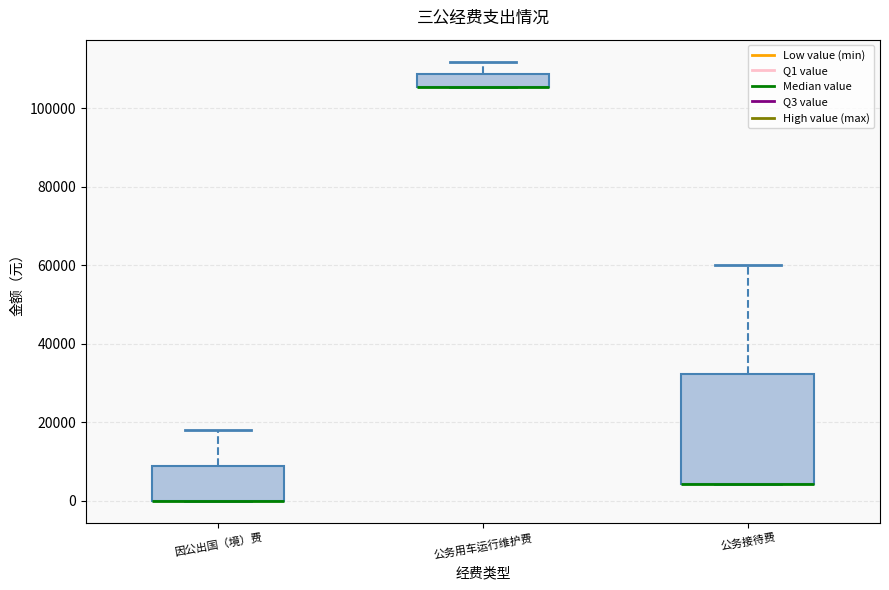

Which box is the tallest, from its lower edge to its upper edge?

公务接待费